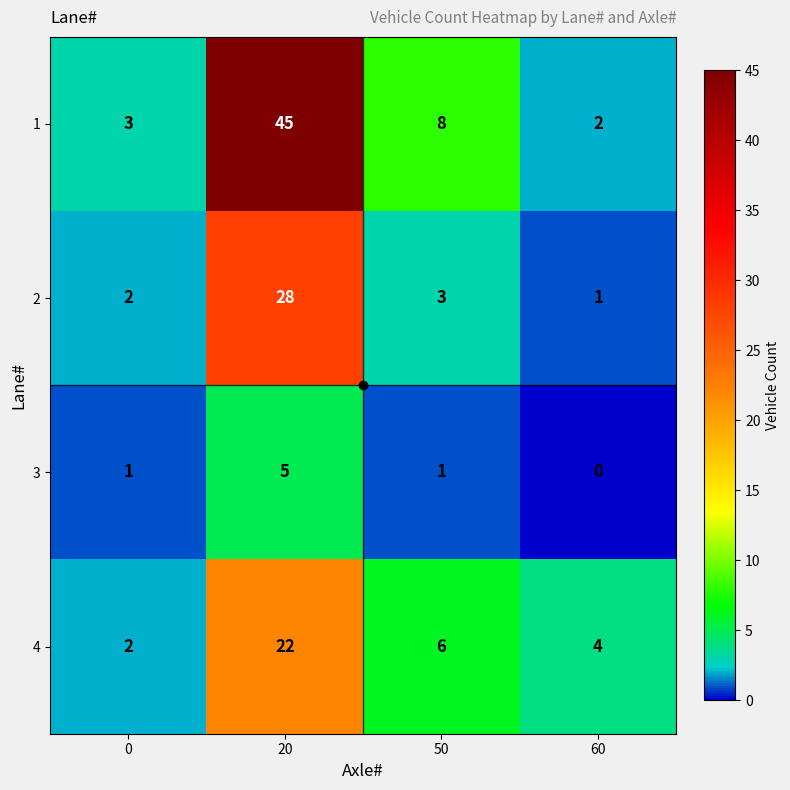

At which label does 3 reach its minimum?

60